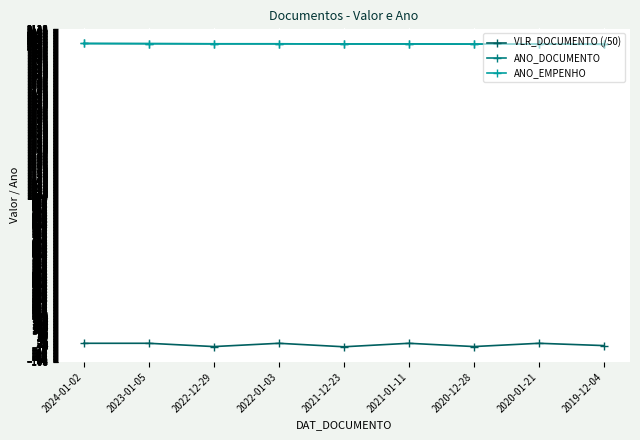

True or false: ANO_DOCUMENTO has a value of 2021.0 at 2021-12-23.

True